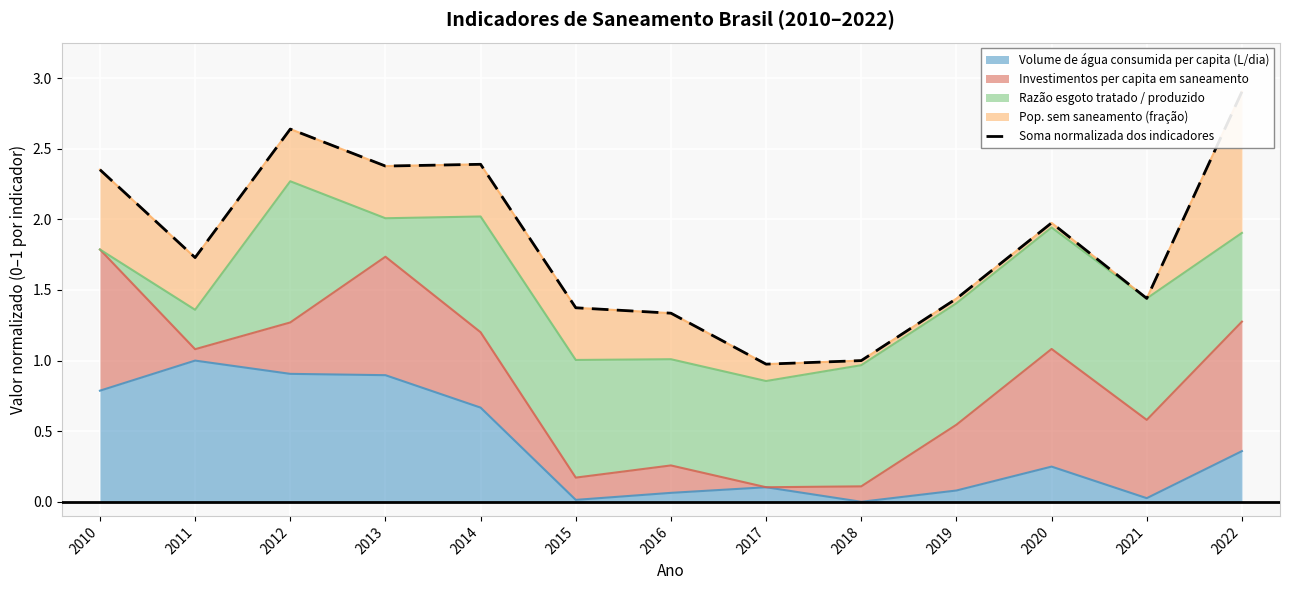

The chart shows a value of 2.0 at 2016. True or false?

False